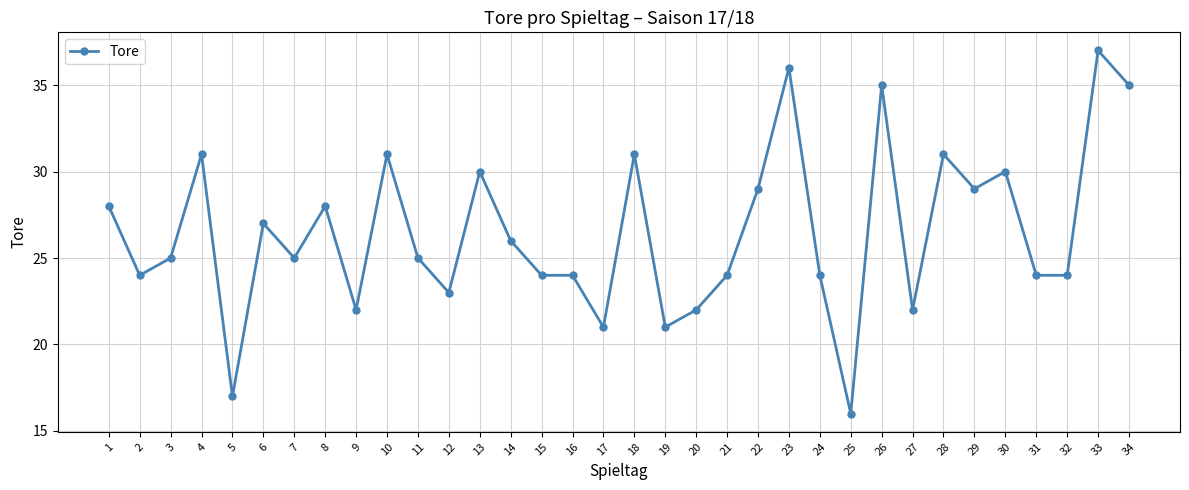

Is it true that the value at 13 is 30?

True